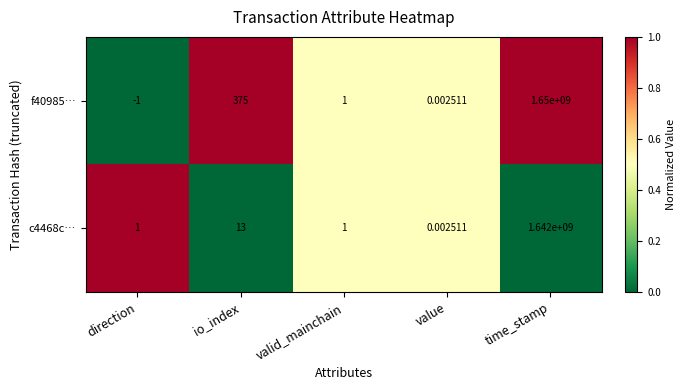

Which series has the largest total across all categories?

f40985…